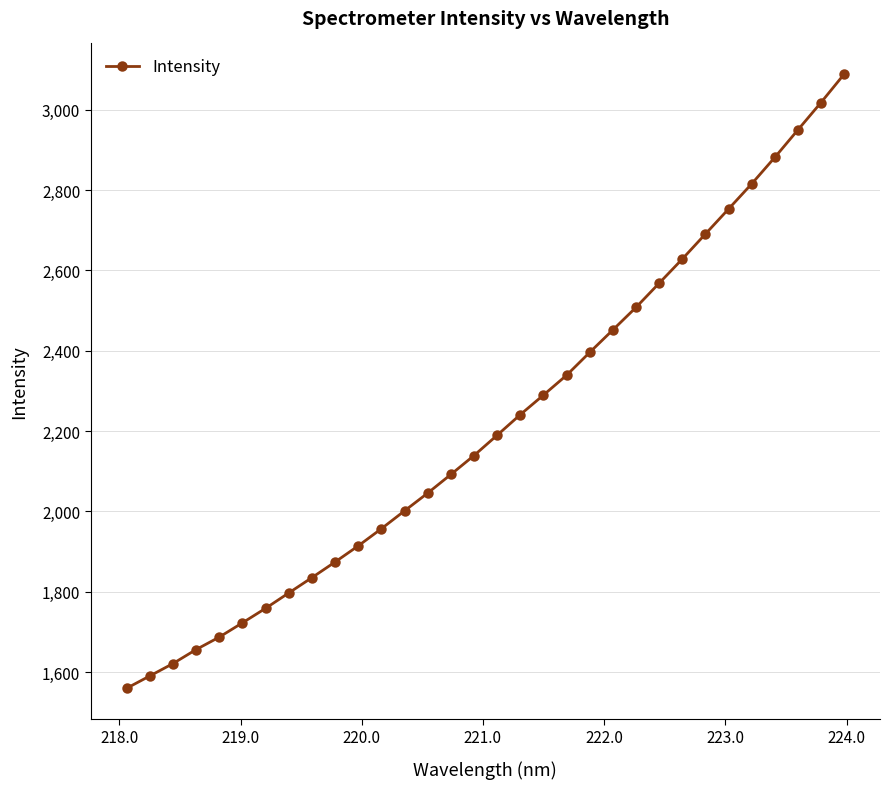

How many values are below 2189?

16